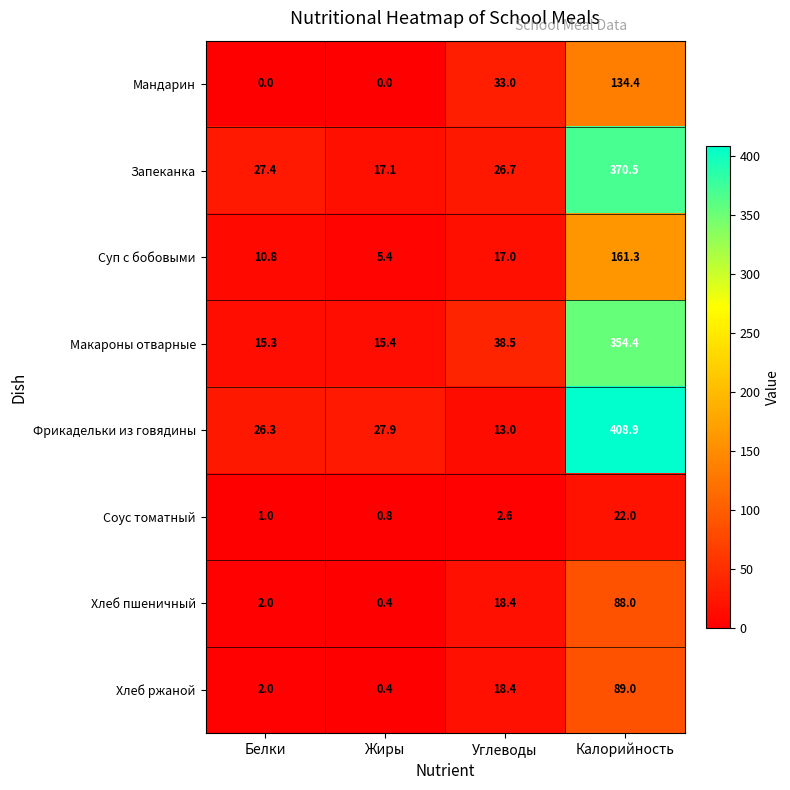

What is the sum of all Макароны отварные values?

423.6